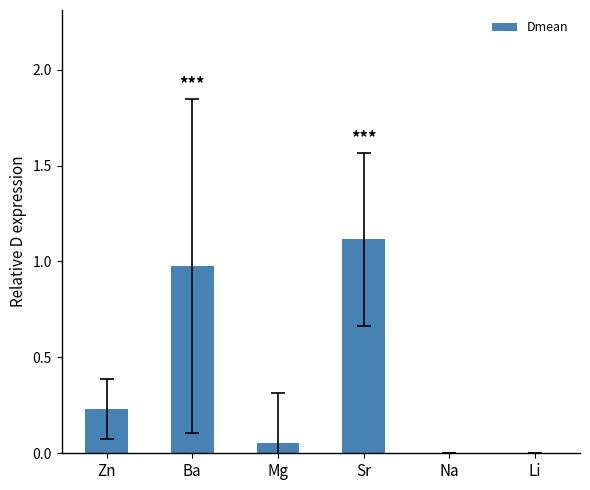

At which category does the chart reach its peak across all series?

Sr